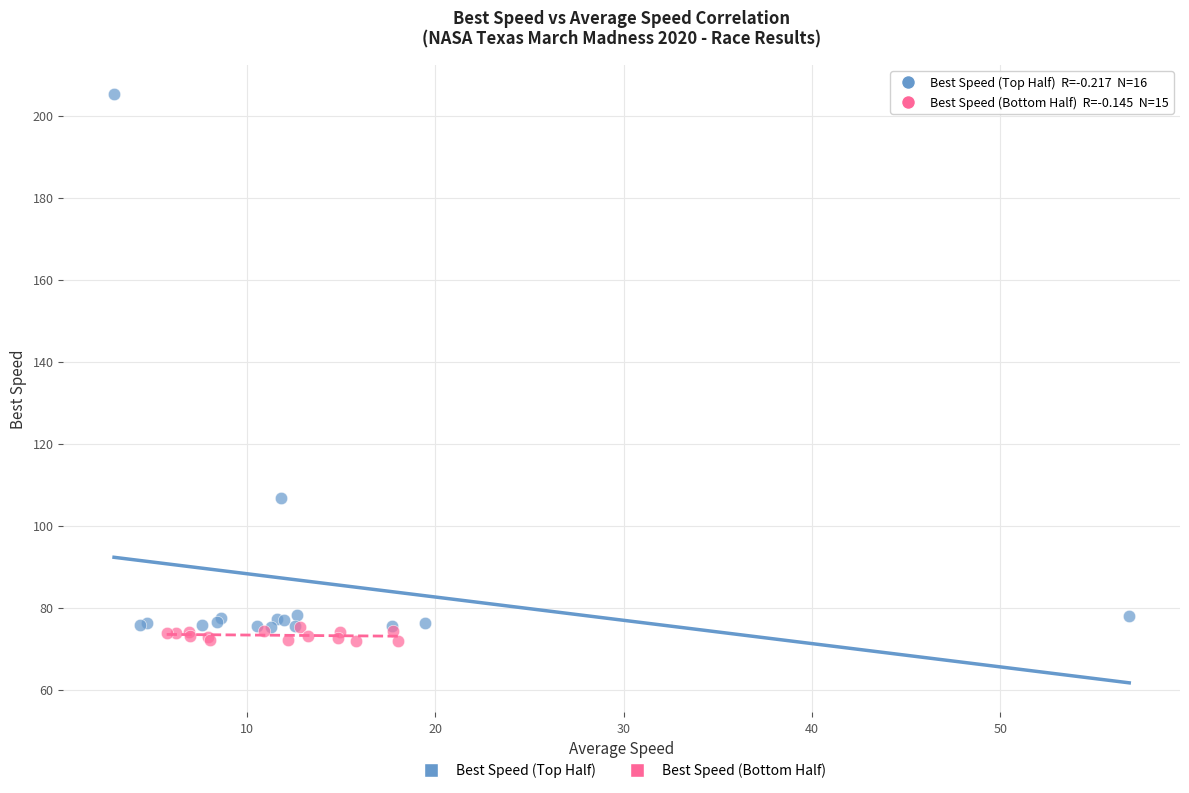

What are all the series names shown in the legend?

Best Speed (Top Half), Best Speed (Bottom Half)